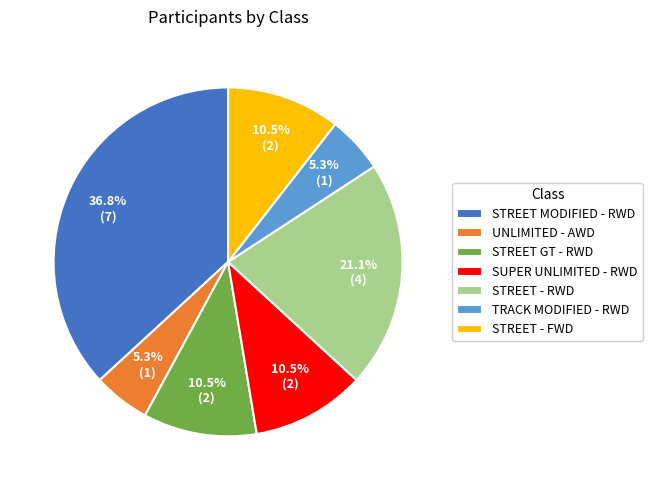

To the nearest percent, what is the average slice percentage?

14%